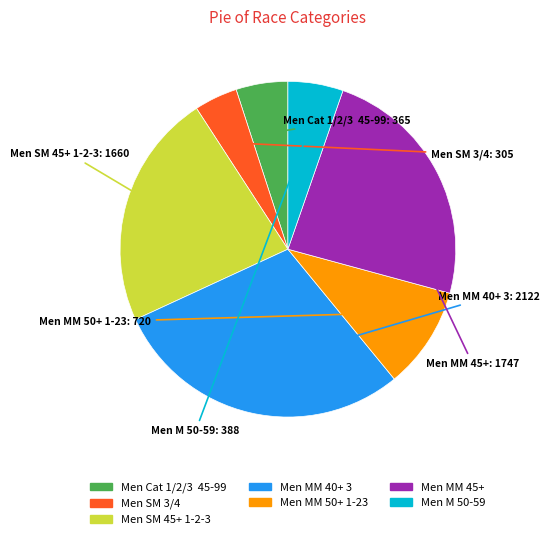

Between Men SM 45+ 1-2-3 and Men MM 50+ 1-23, which is larger?

Men SM 45+ 1-2-3